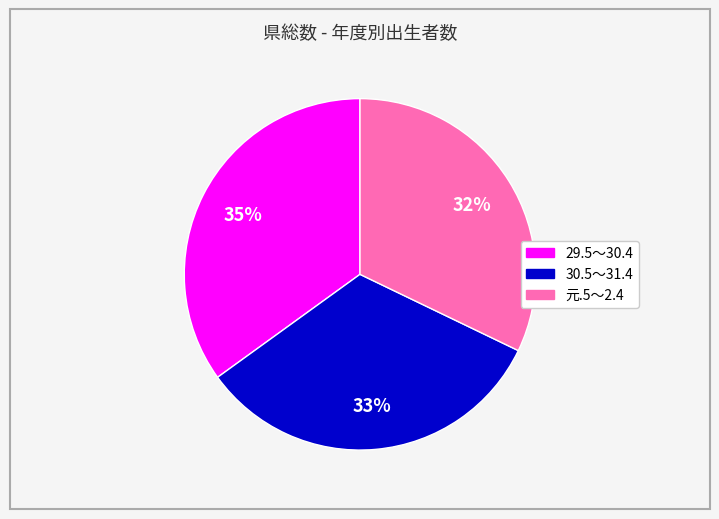

Which category has the biggest portion of the pie?

29.5～30.4